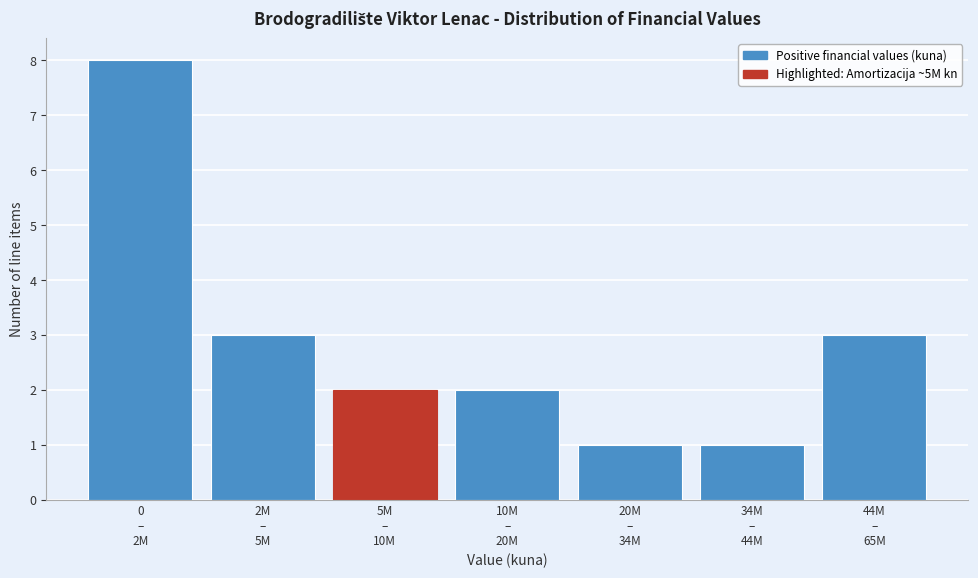

What is the maximum value shown in the chart?

8